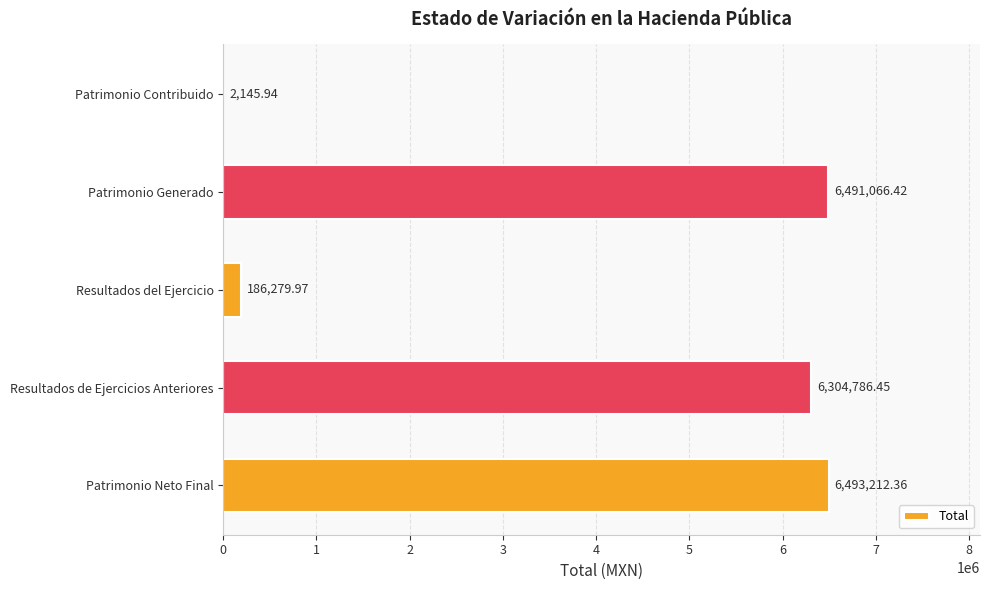

What is the sum of the values at Resultados de Ejercicios Anteriores and Patrimonio Generado?

12795852.9